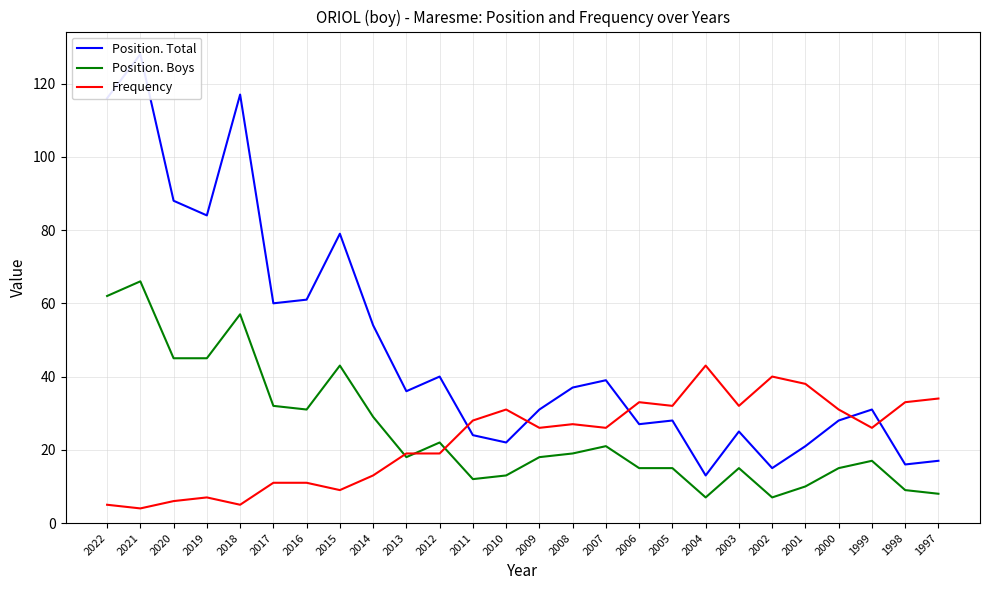

Where is the first local minimum for Frequency?

2021